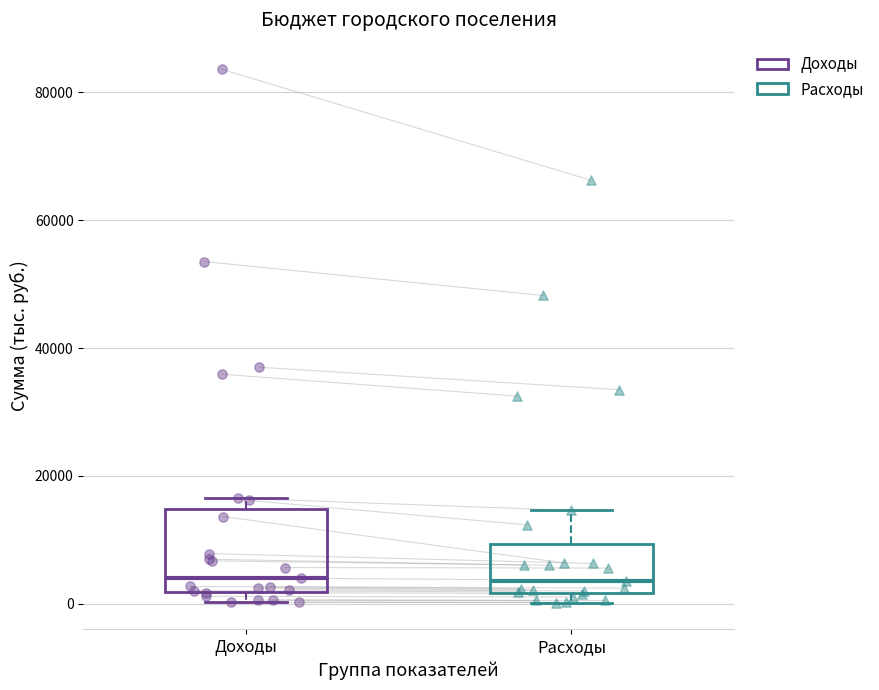

Where does the upper whisker of the box for Расходы end on the y-axis? The values are not printed on the chart, so give them approximately, as read against the axis.

14000